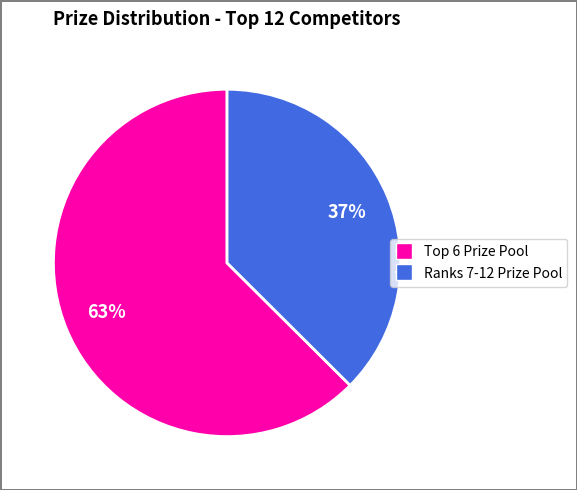

Does any single category account for the majority?

Yes